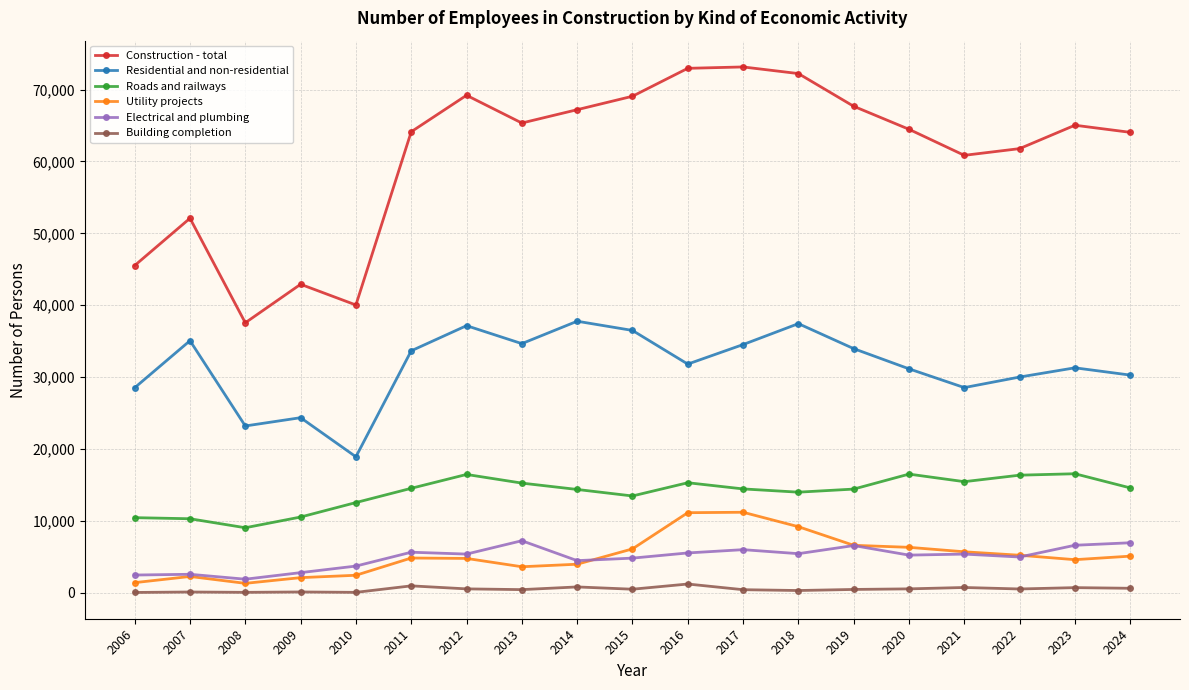

True or false: Utility projects has more than 2 interior local peaks.

True